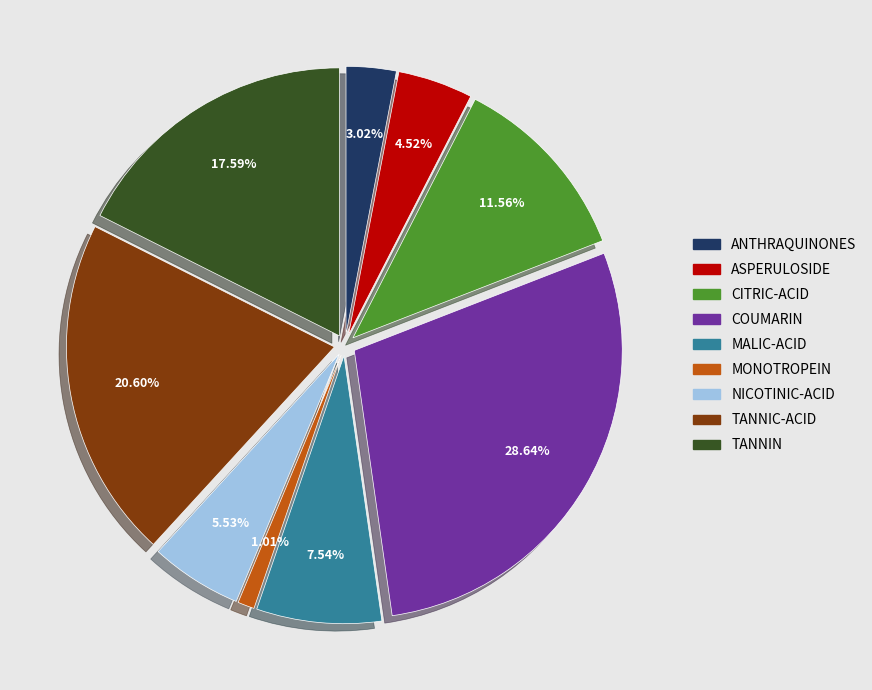

The CITRIC-ACID slice represents 12% of the pie. True or false?

True